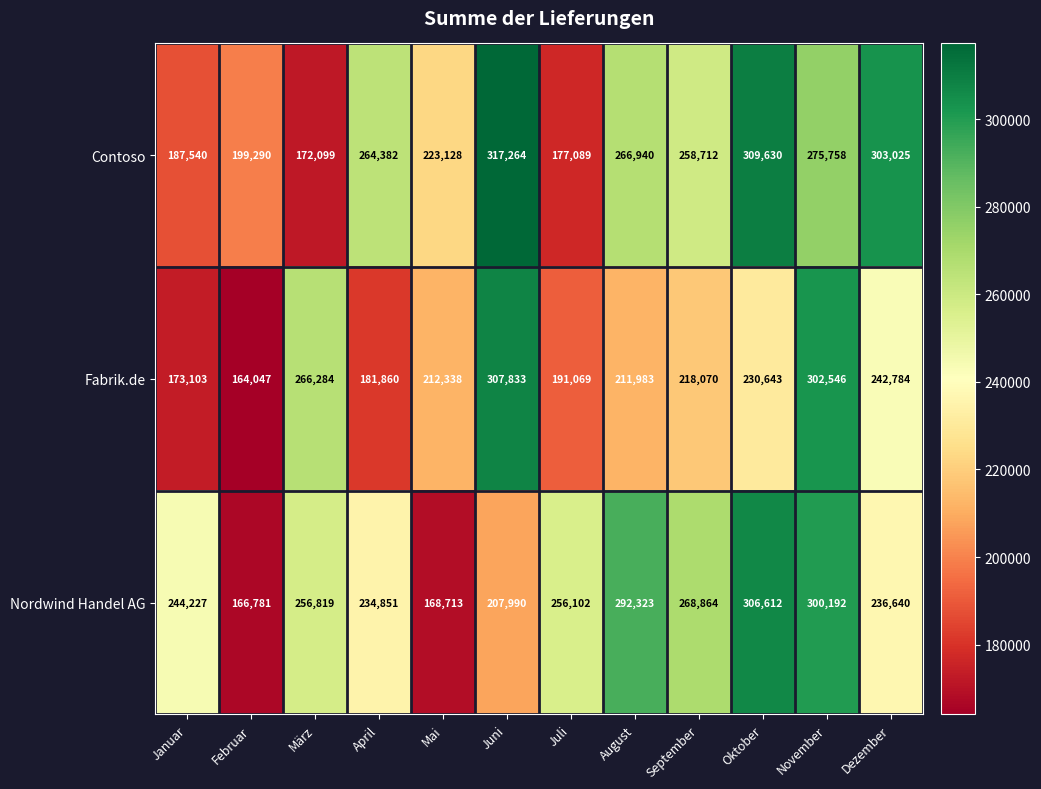

What is the spread (max minus min) of values at November?

26788